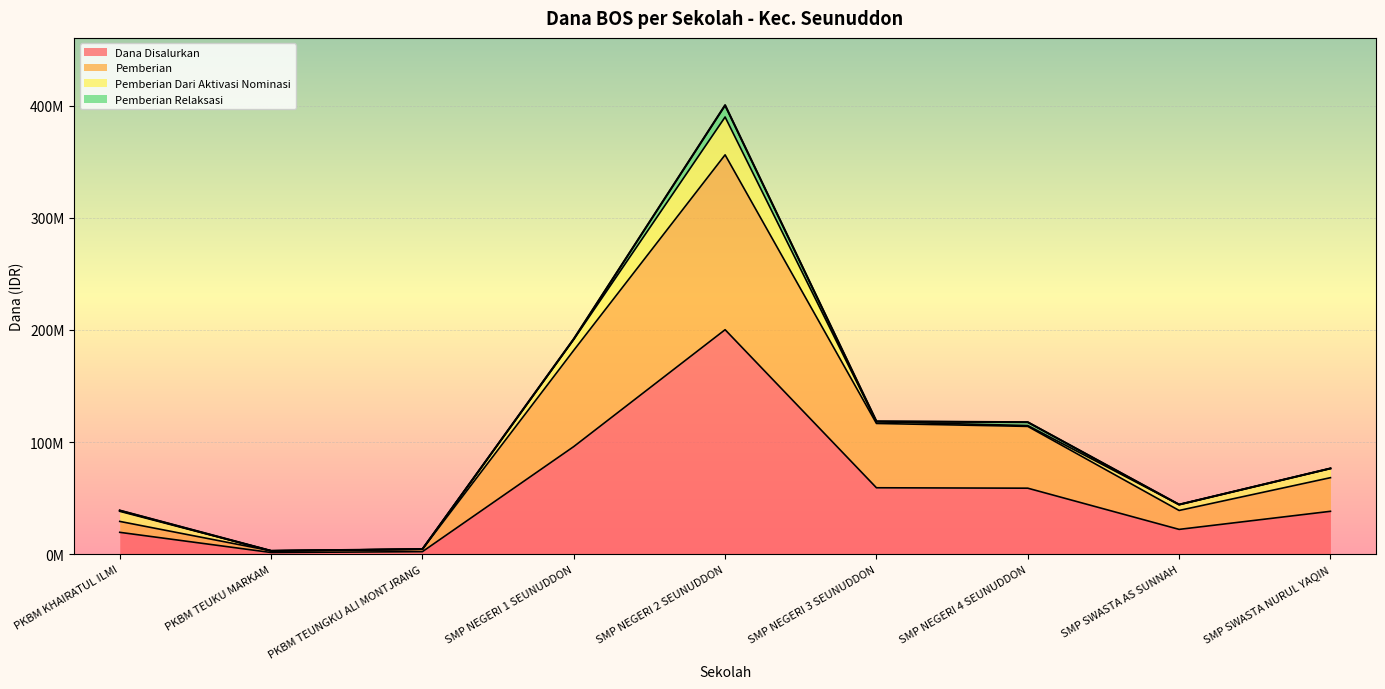

True or false: Dana Disalurkan and Pemberian cross at least once.

False